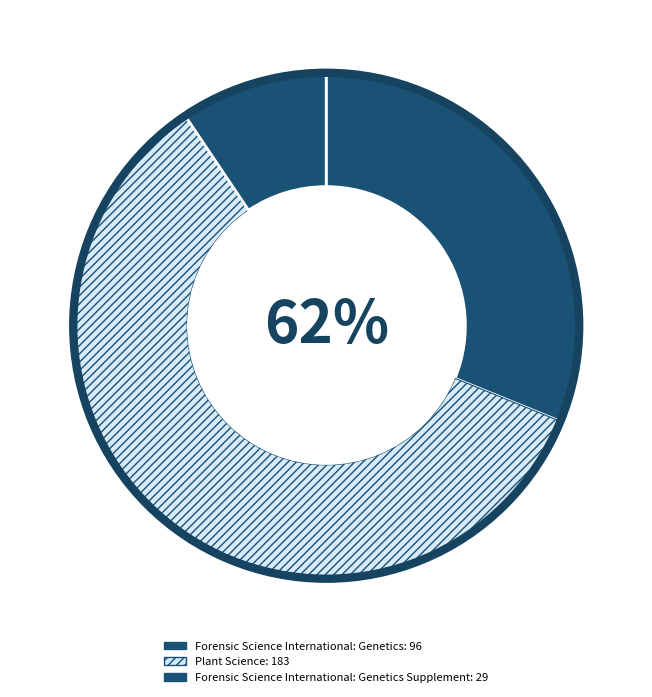

What is the ratio of the value at Plant Science to the value at Forensic Science International: Genetics Supplement?

6.3